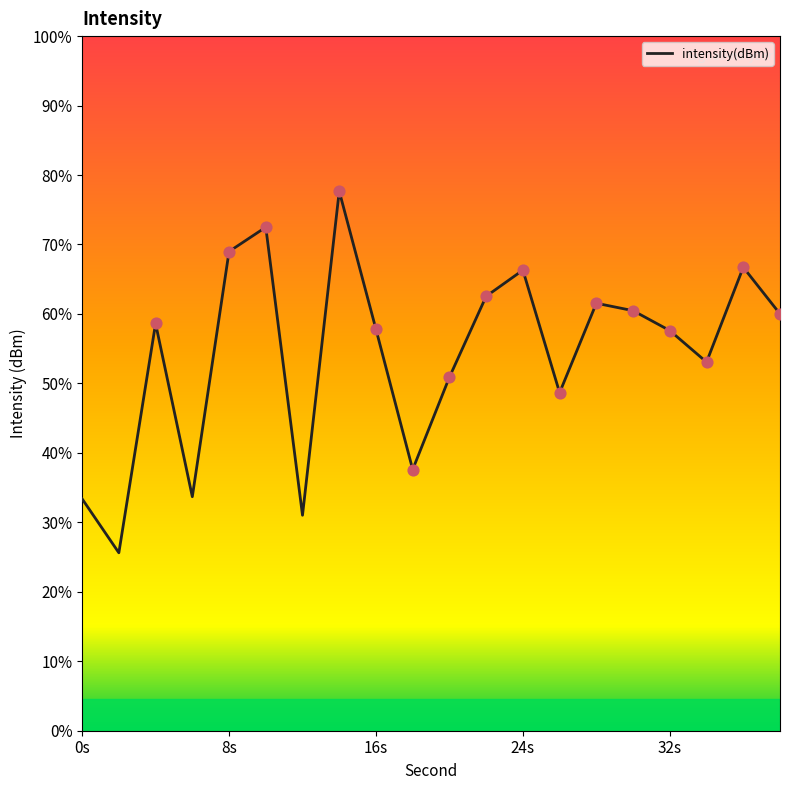

Does the chart have visible grid lines?

No